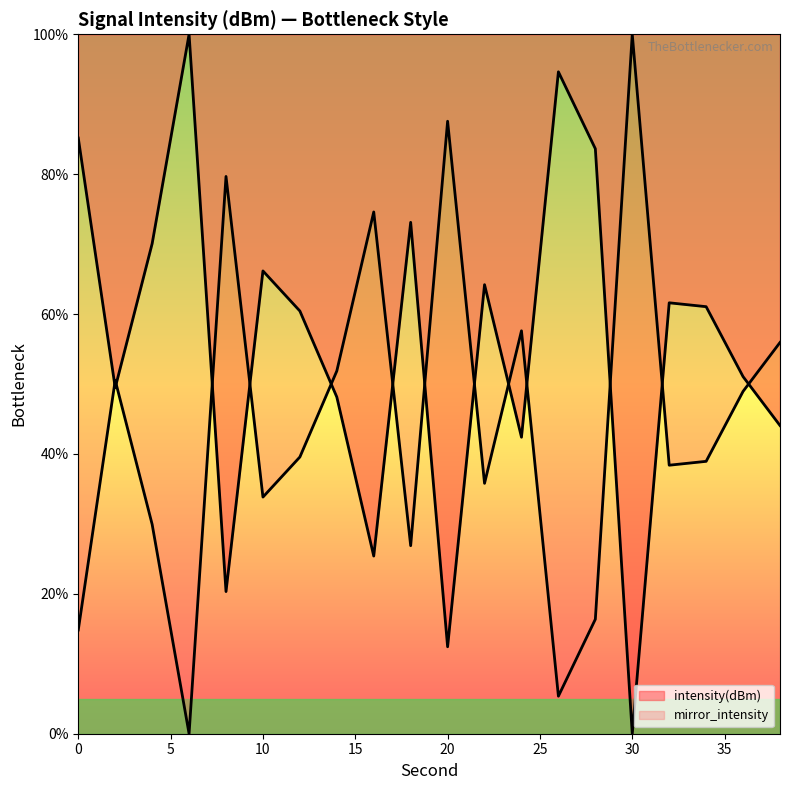

At which label is the value closest to 50?

2